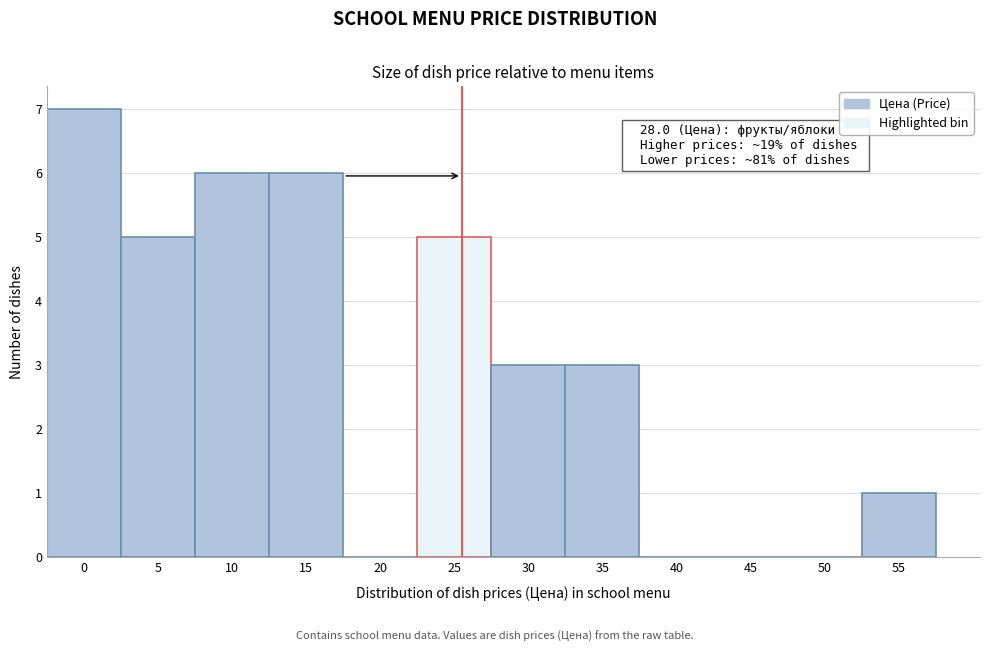

Reading left to right, list all the values displayed in this chart.

0=7	5=5	10=6	15=6	20=0	25=5	30=3	35=3	40=0	45=0	50=0	55=1